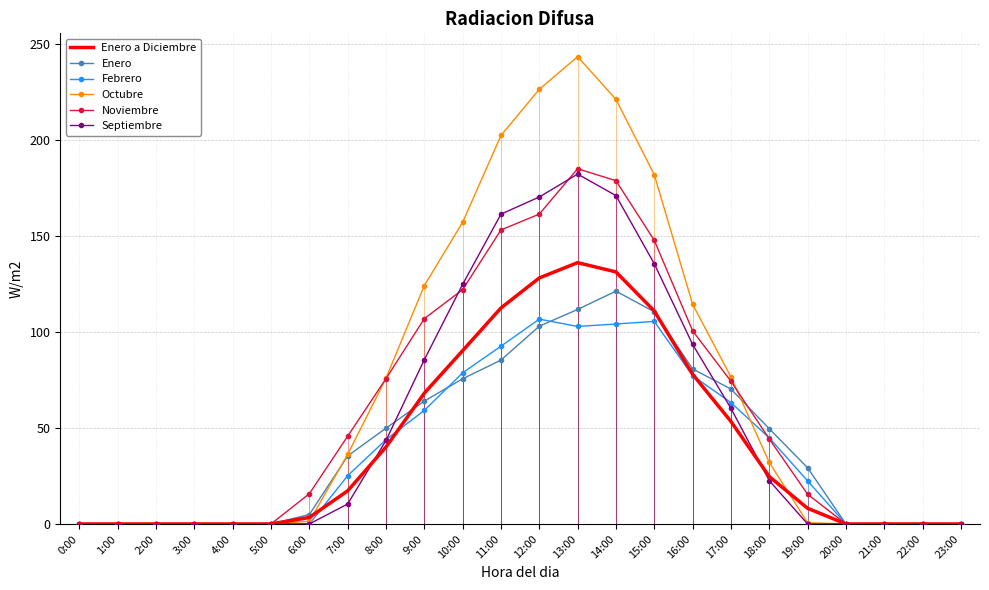

Which series changed the most between 8:00 and 21:00?

Octubre